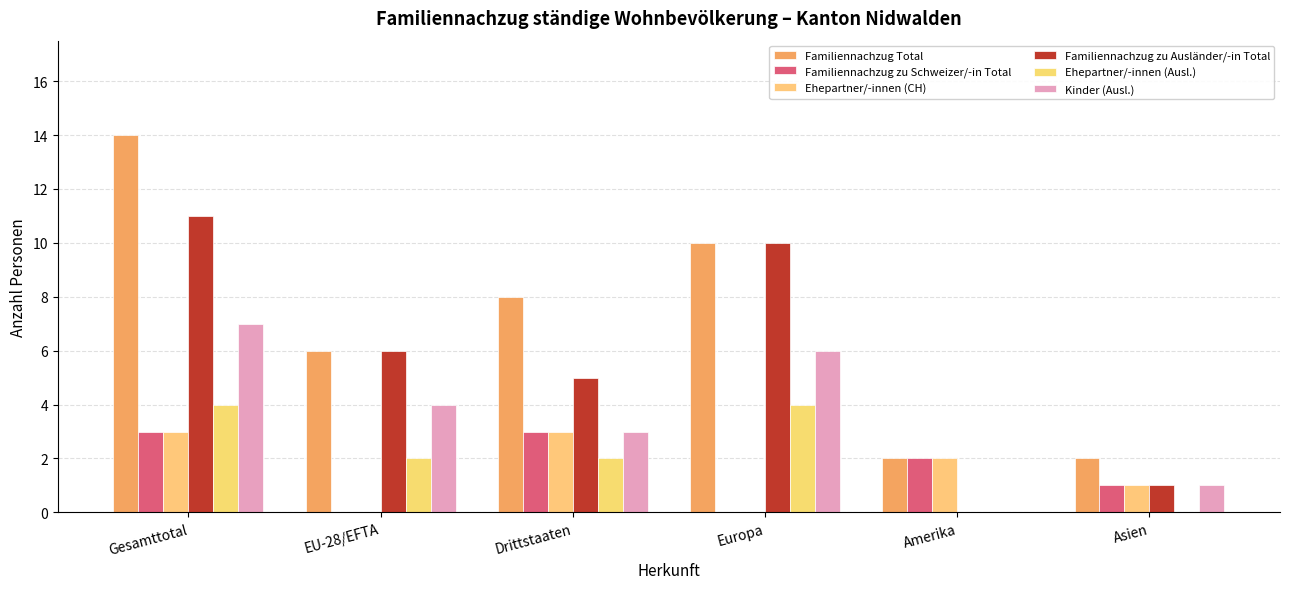

Rank the categories by Kinder (Ausl.) value from lowest to highest.

Amerika, Asien, Drittstaaten, EU-28/EFTA, Europa, Gesamttotal